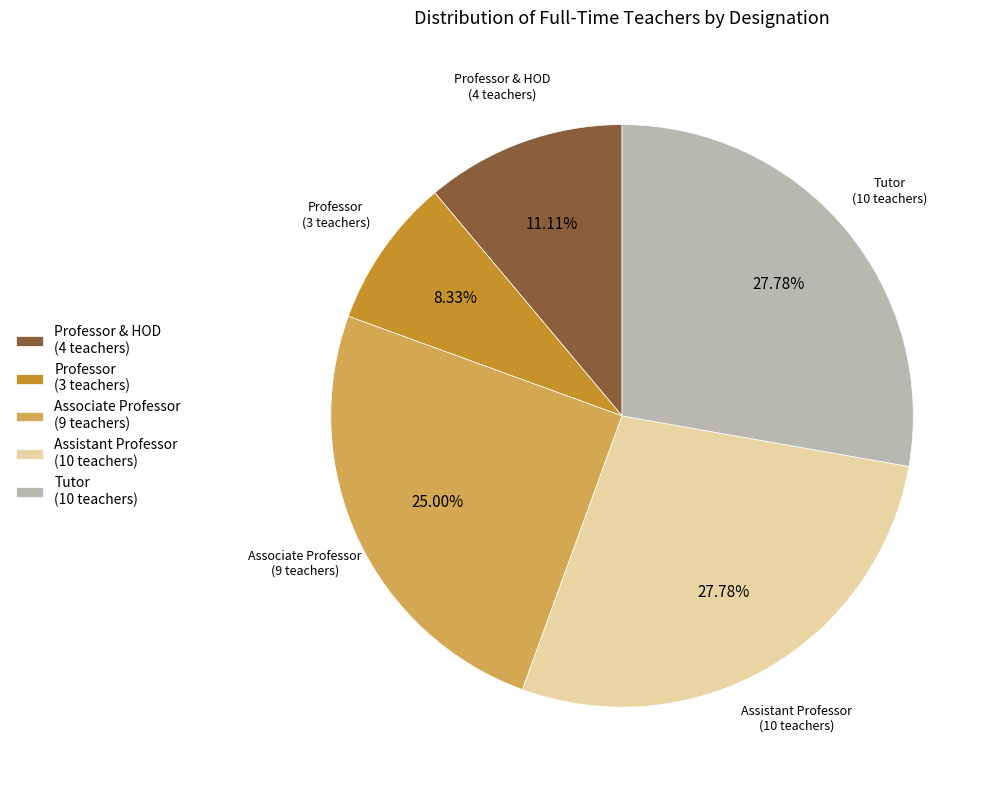

Does Professor & HOD represent more than half of the total?

No